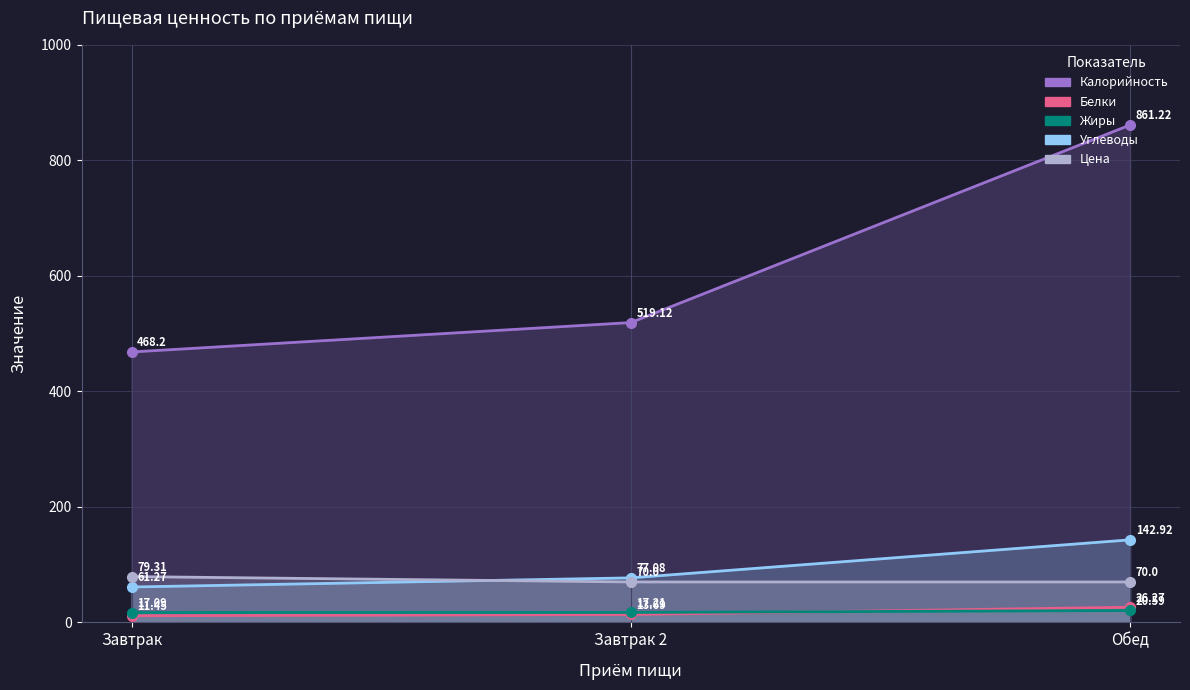

Rank the categories by Белки value from lowest to highest.

Завтрак, Завтрак 2, Обед